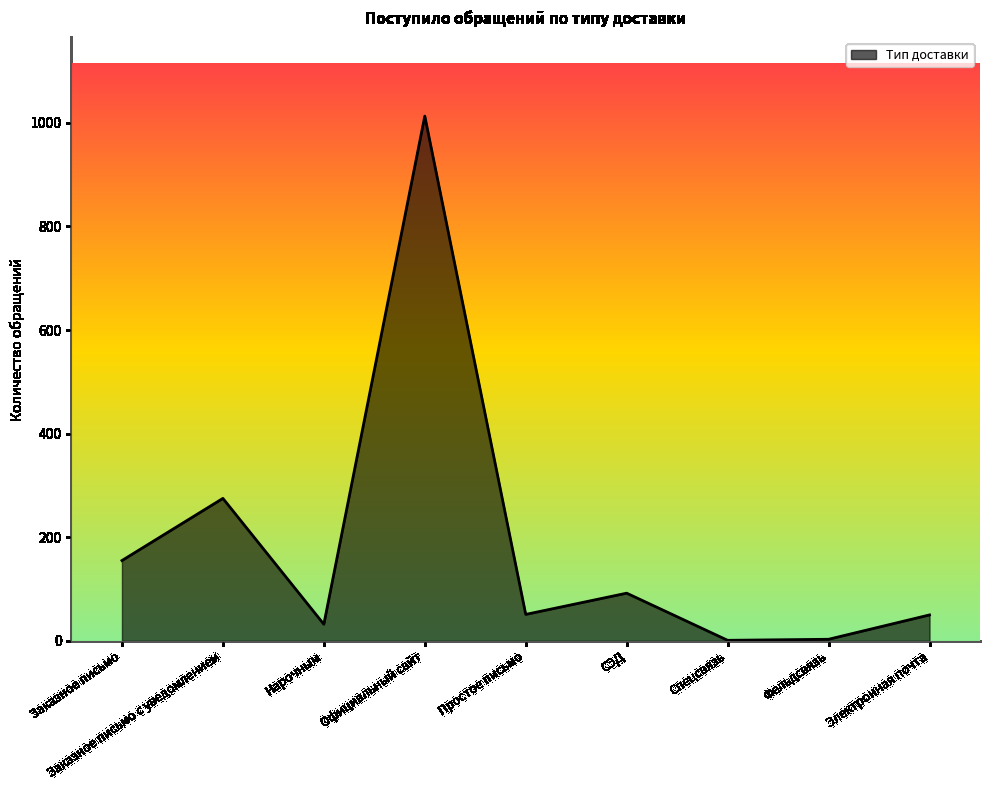

What is the maximum value shown in the chart?

1013